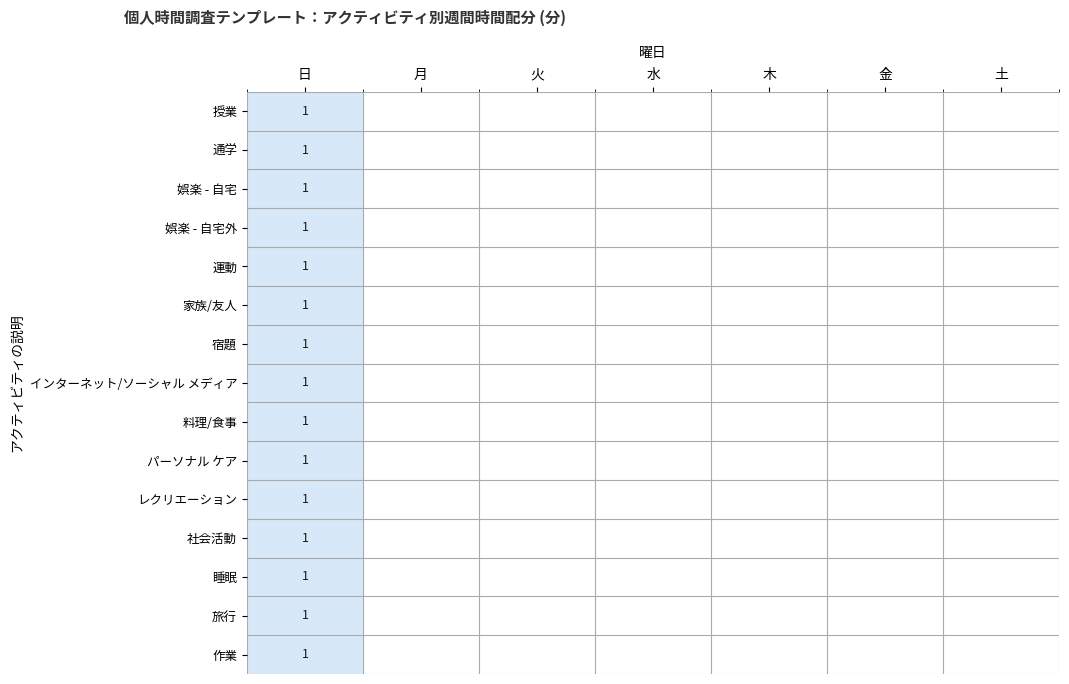

True or false: 家族/友人 has a value of 0 at 日.

False